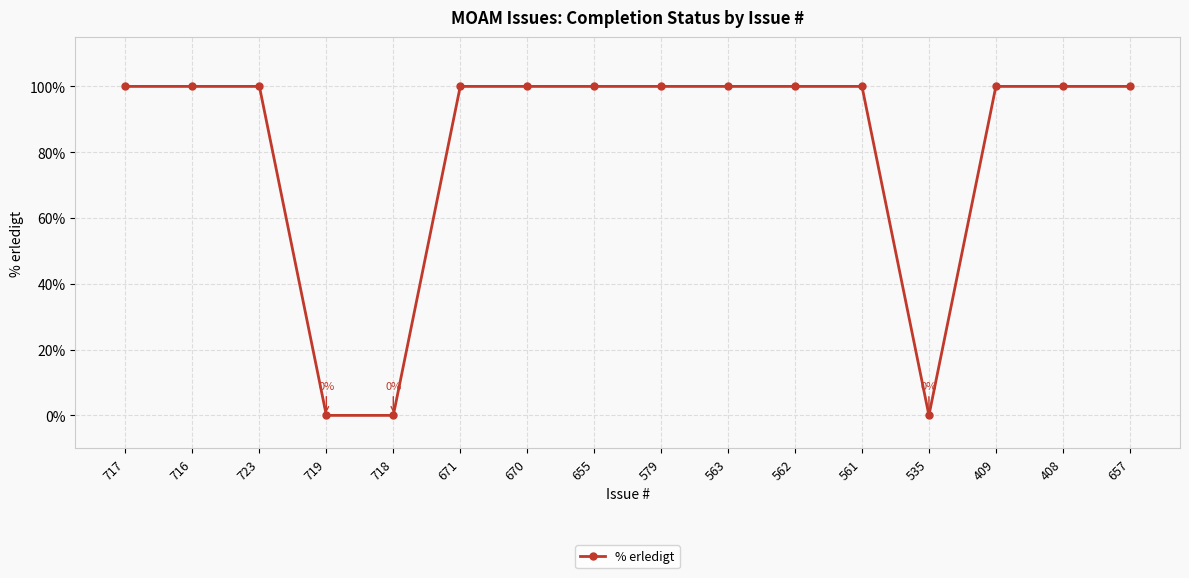

What is the label of the 11th point from the left?

562